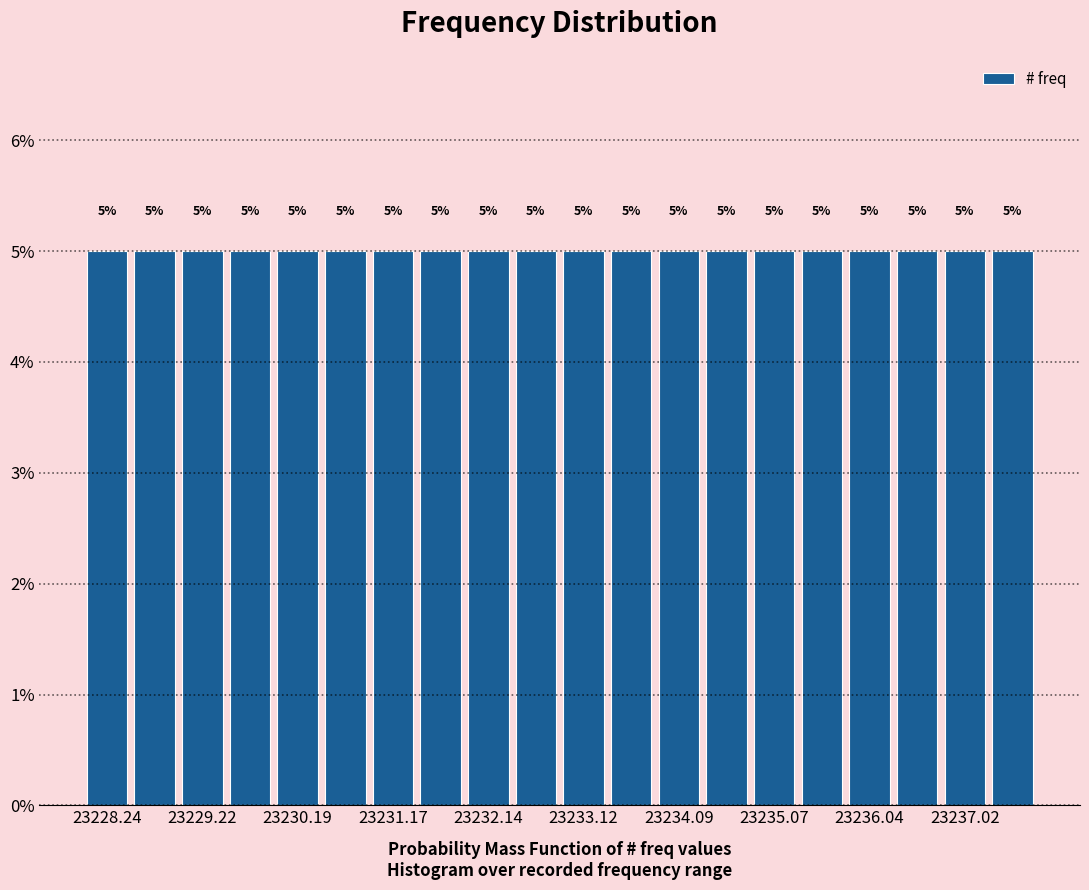

Reading left to right, transcribe this chart: for each bar, give the range it covers on the x-axis and its height. The bar edges are not printed on the chart, so give them approximately, as read against the axis.

23228.0 to 23228.5: 5
23228.5 to 23229.0: 5
23229.0 to 23229.5: 5
23229.5 to 23230.0: 5
23230.0 to 23230.4: 5
23230.4 to 23230.9: 5
23230.9 to 23231.4: 5
23231.4 to 23231.9: 5
23231.9 to 23232.4: 5
23232.4 to 23232.9: 5
23232.9 to 23233.4: 5
23233.4 to 23233.9: 5
23233.9 to 23234.3: 5
23234.3 to 23234.8: 5
23234.8 to 23235.3: 5
23235.3 to 23235.8: 5
23235.8 to 23236.3: 5
23236.3 to 23236.8: 5
23236.8 to 23237.3: 5
23237.3 to 23237.8: 5